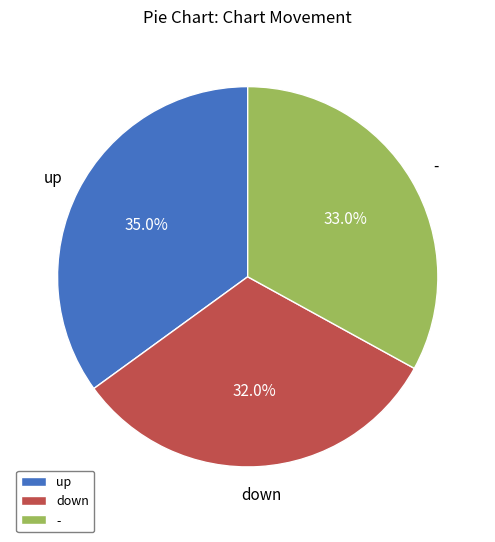

What is the smallest slice in the pie chart?

down